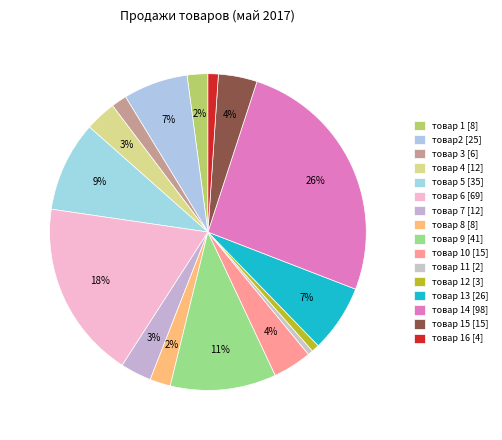

Combined, do товар 1 [8] and товар 11 [2] account for over 50%?

No